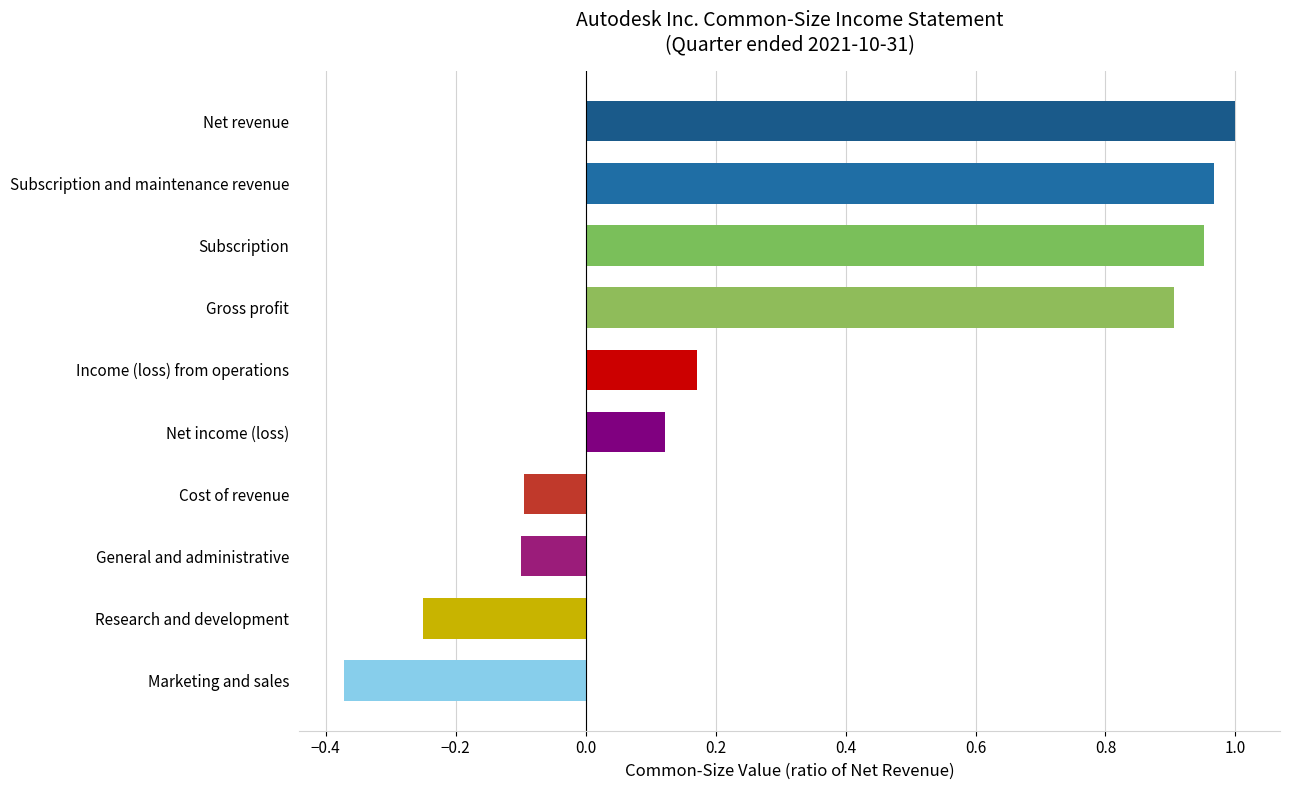

What is the change in value from Subscription and maintenance revenue to Cost of revenue?

-1.1